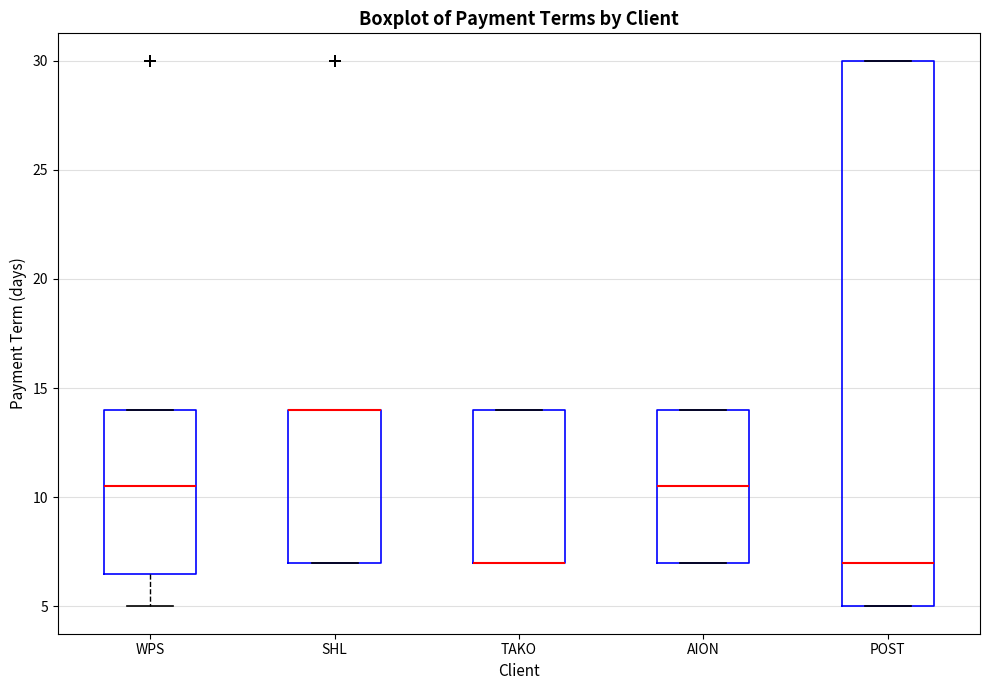

Reading left to right, read every box against the y-axis: the position of its median line, the range the box covers, and the ends of its whiskers. The values are not printed on the chart, so give them approximately, as read against the axis.

WPS: median 10.5, box 6.5 to 14.0, whiskers 5.0 to 14.0
SHL: median 14.0 (drawn on the box's upper edge), box 7.0 to 14.0, whiskers 7.0 to 14.0
TAKO: median 7.0 (drawn on the box's lower edge), box 7.0 to 14.0, whiskers 7.0 to 14.0
AION: median 10.5, box 7.0 to 14.0, whiskers 7.0 to 14.0
POST: median 7.0, box 5.0 to 30.0, whiskers 5.0 to 30.0